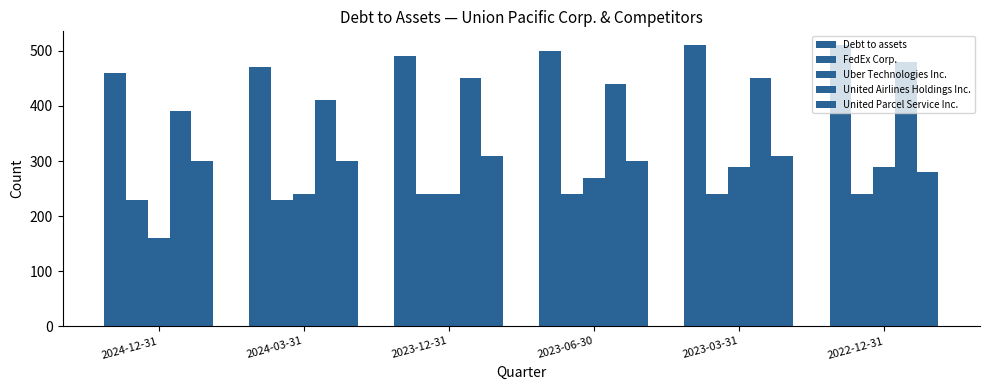

What is the minimum value shown in the chart?

160